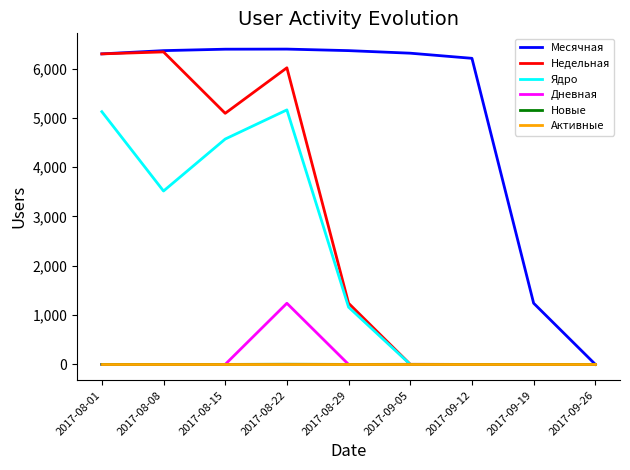

What is the maximum value for Дневная?

1240